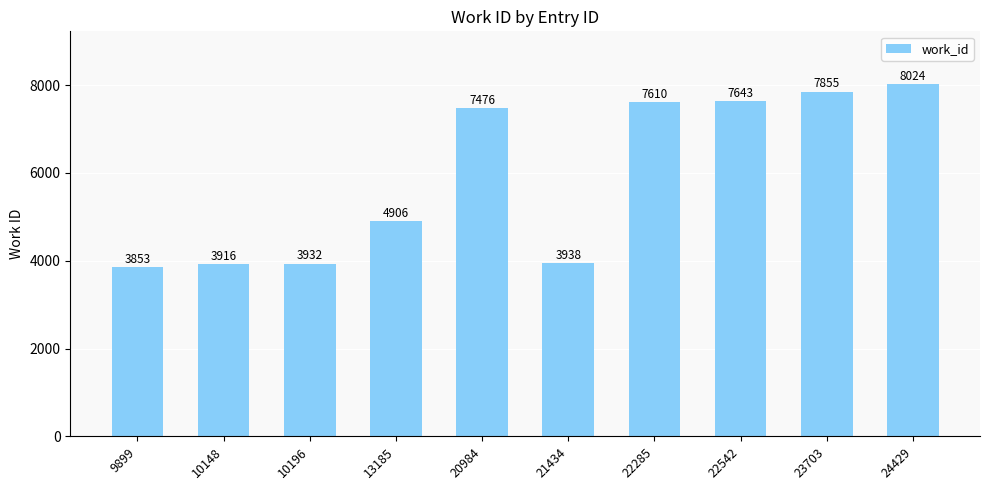

Rank the categories by value from highest to lowest.

24429, 23703, 22542, 22285, 20984, 13185, 21434, 10196, 10148, 9899